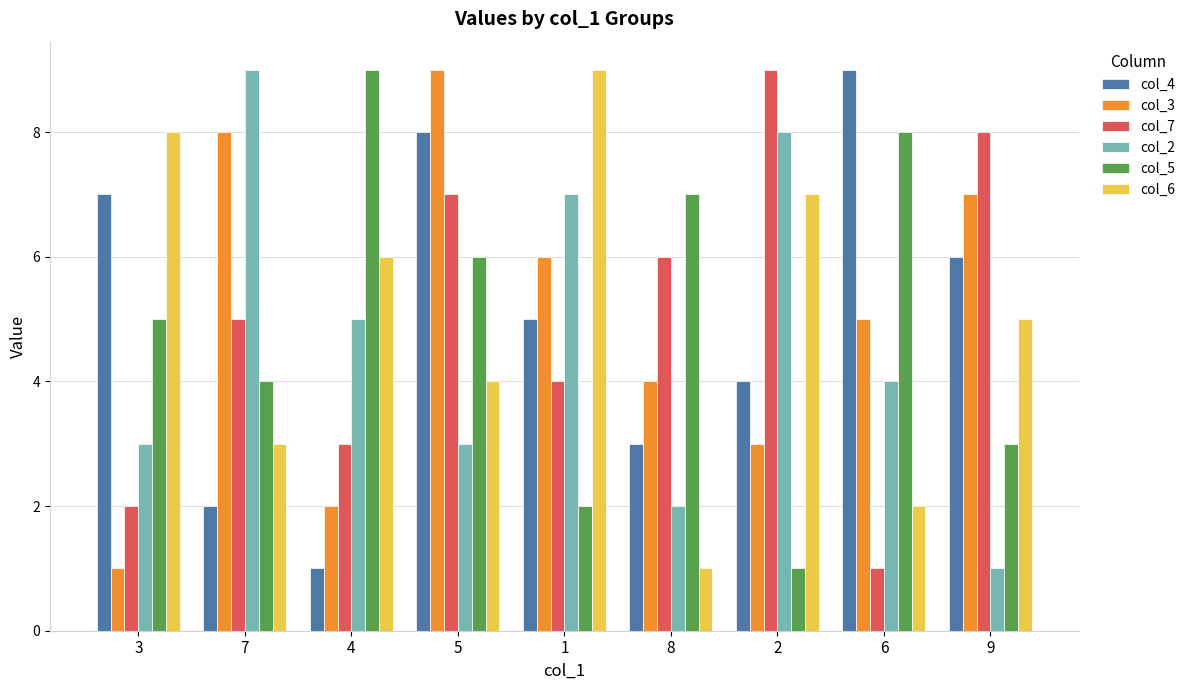

What is the smallest value displayed?

1